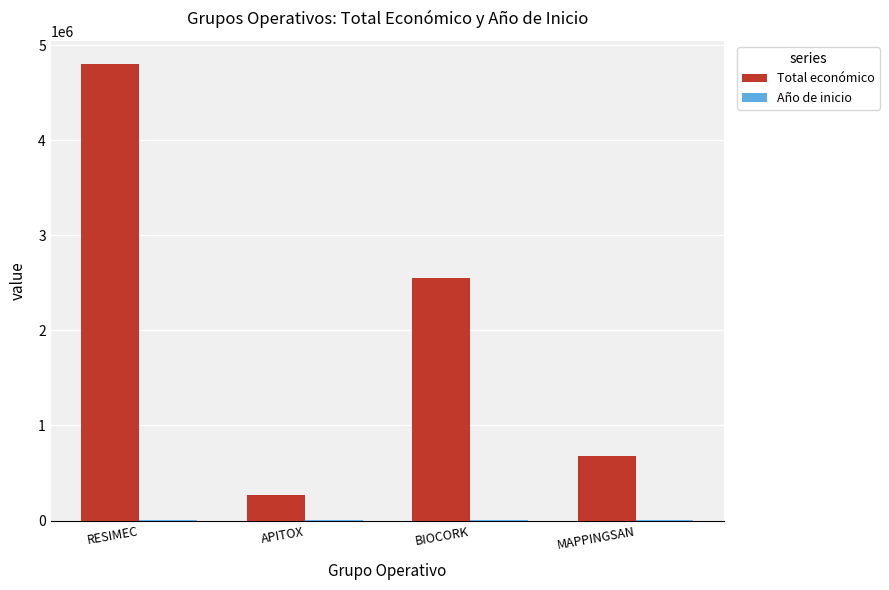

Which series has the largest total across all categories?

Total económico